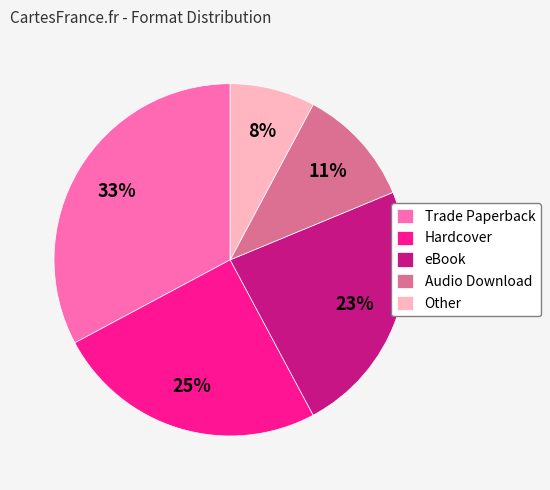

What is the largest slice in the pie chart?

Trade Paperback